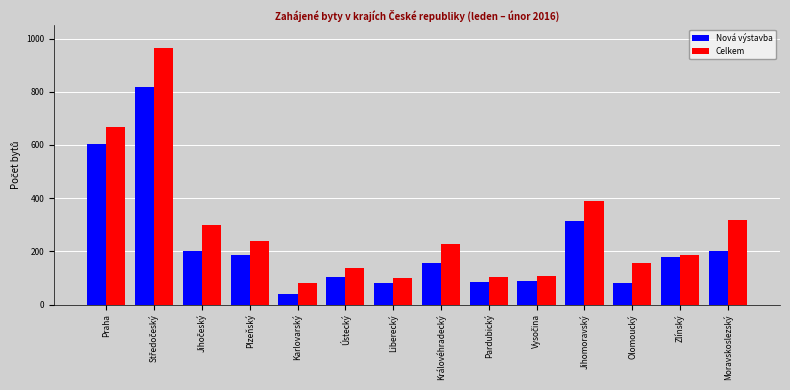

How many categories are shown in the chart?

14